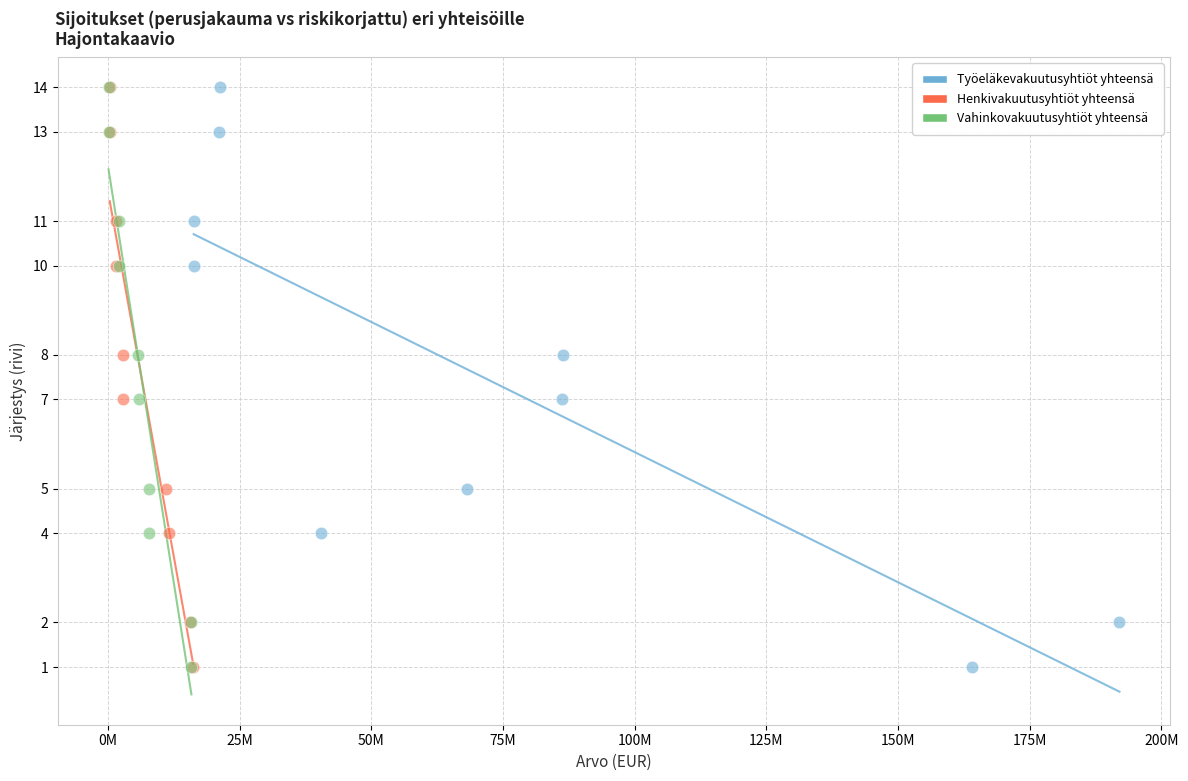

What are all the series names shown in the legend?

Työeläkevakuutusyhtiöt yhteensä, Henkivakuutusyhtiöt yhteensä, Vahinkovakuutusyhtiöt yhteensä